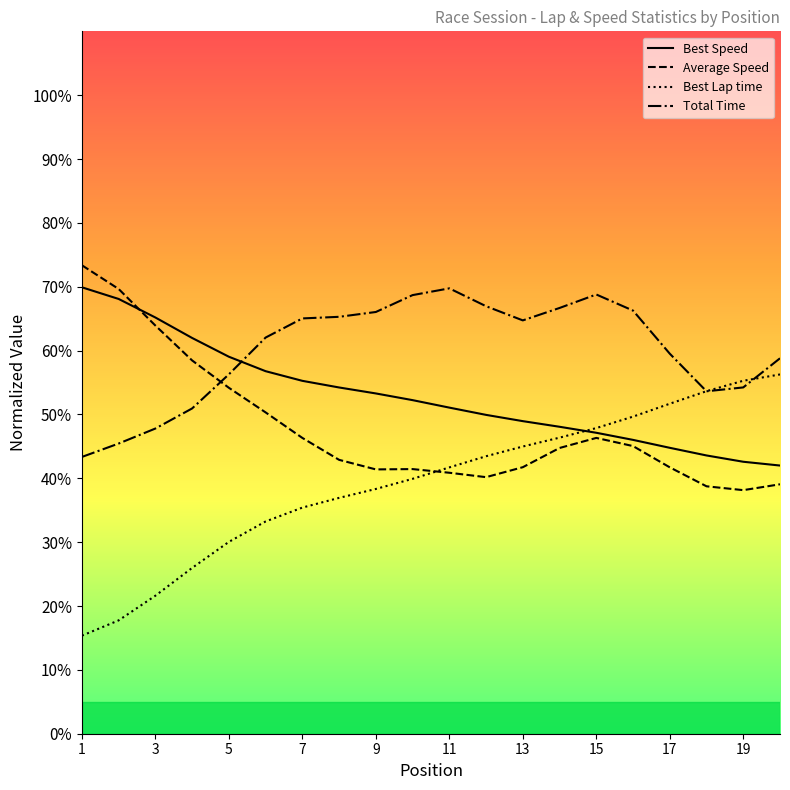

Which series has the largest total across all categories?

Total Time